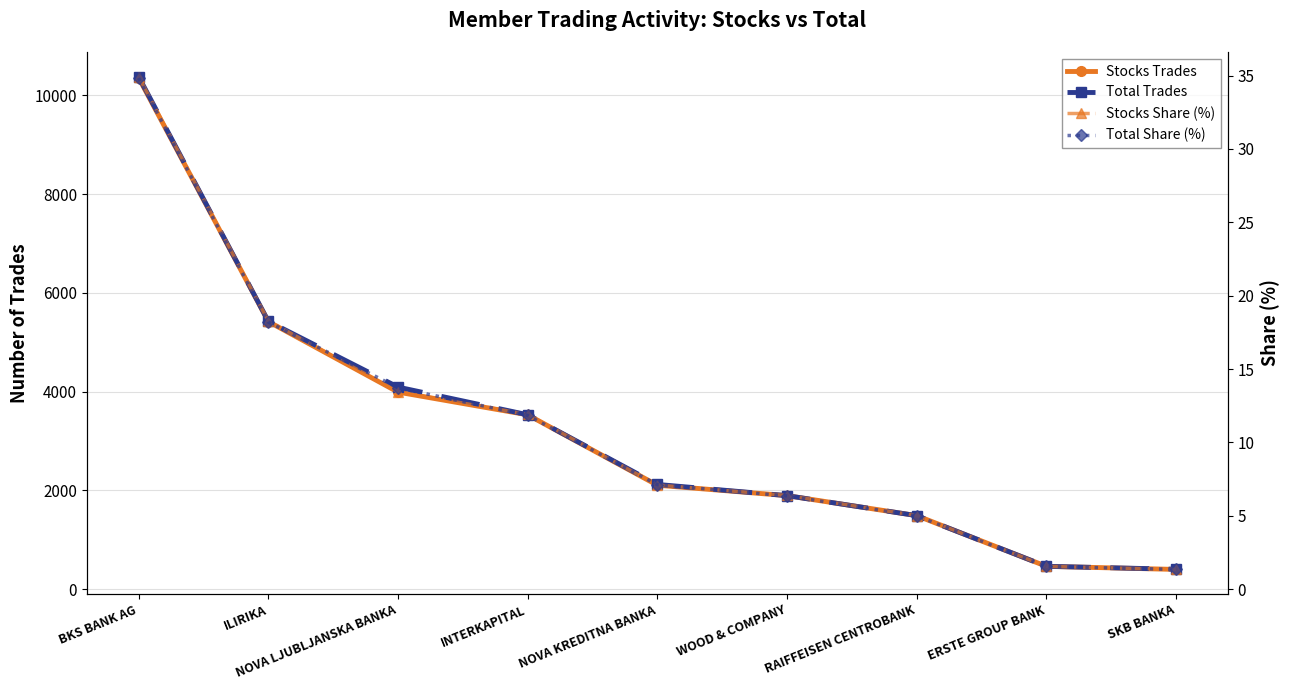

At how many categories does at least one series exceed 10111?

1